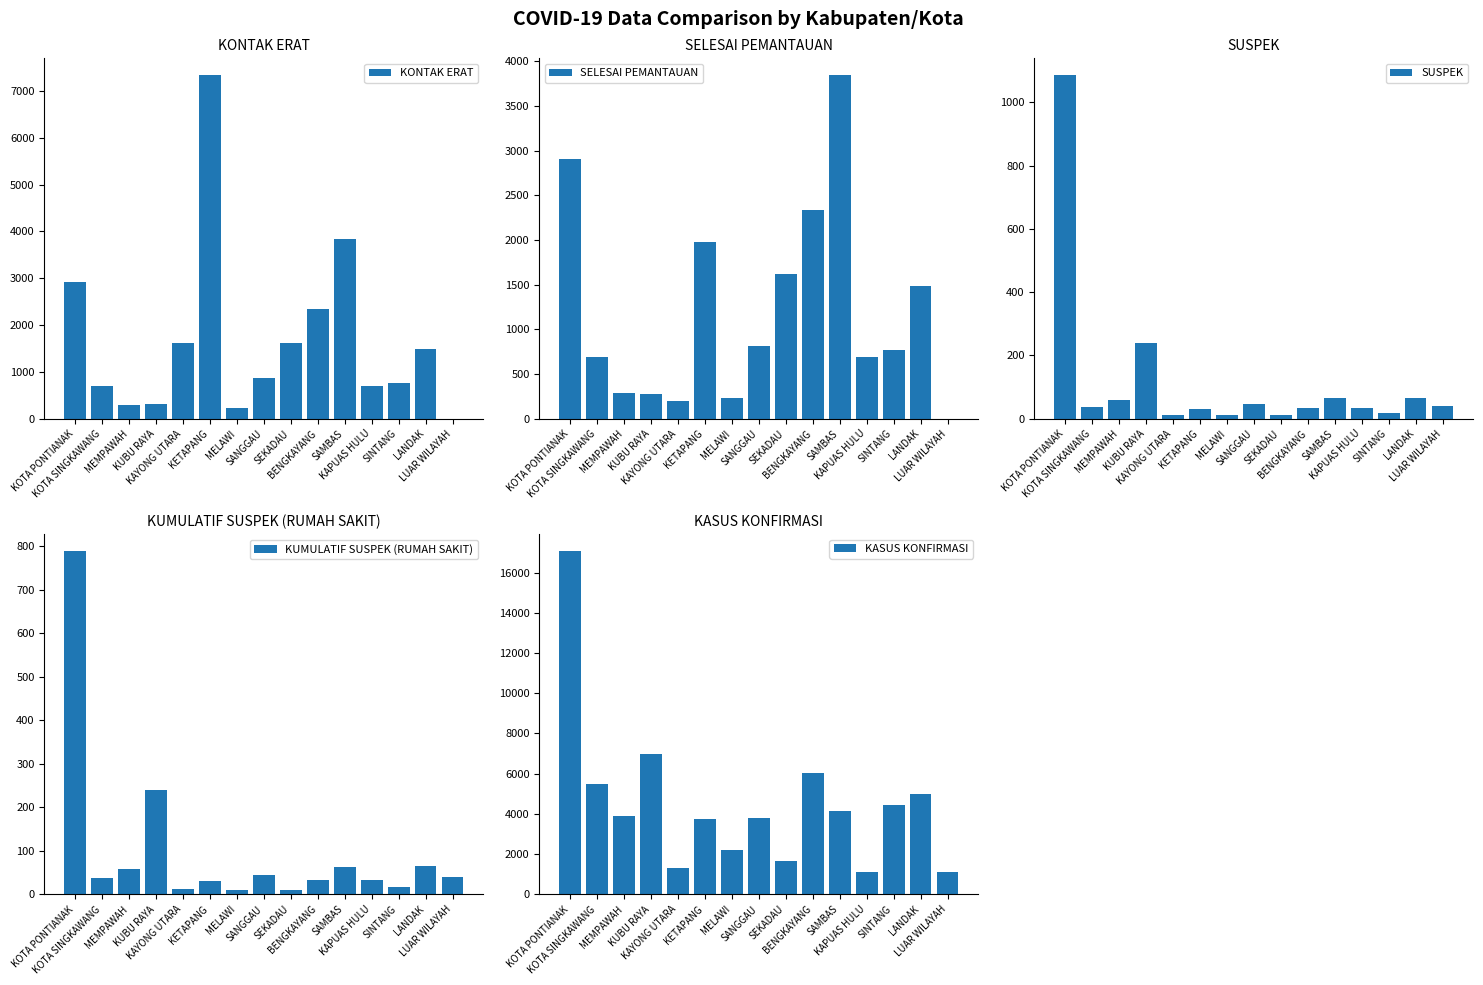

Which series has the largest total across all categories?

KASUS KONFIRMASI